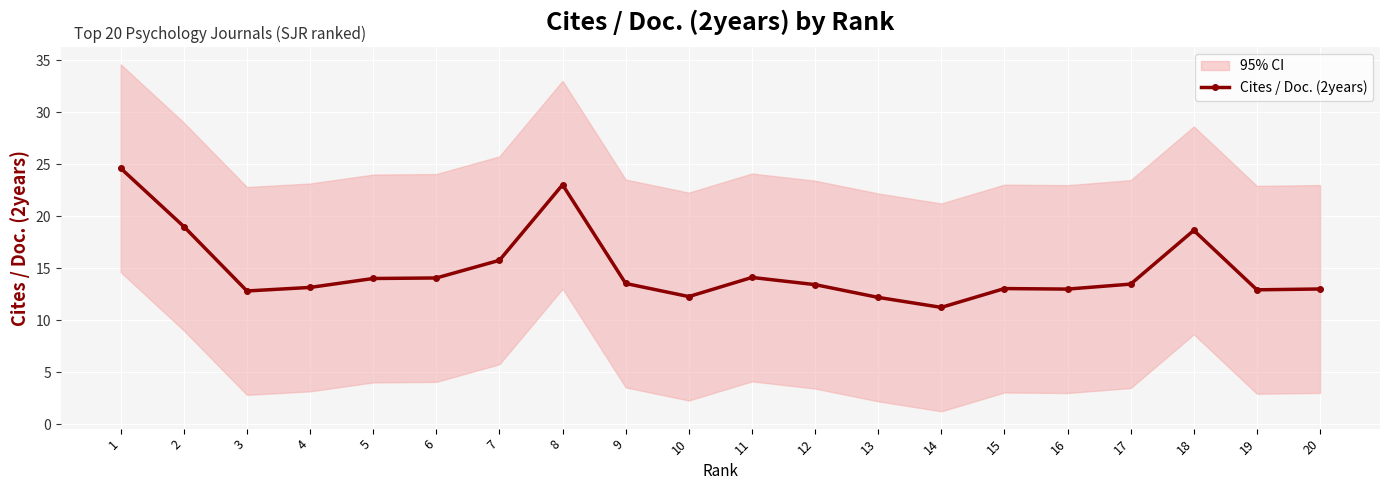

What is the greatest value displayed?

24.6